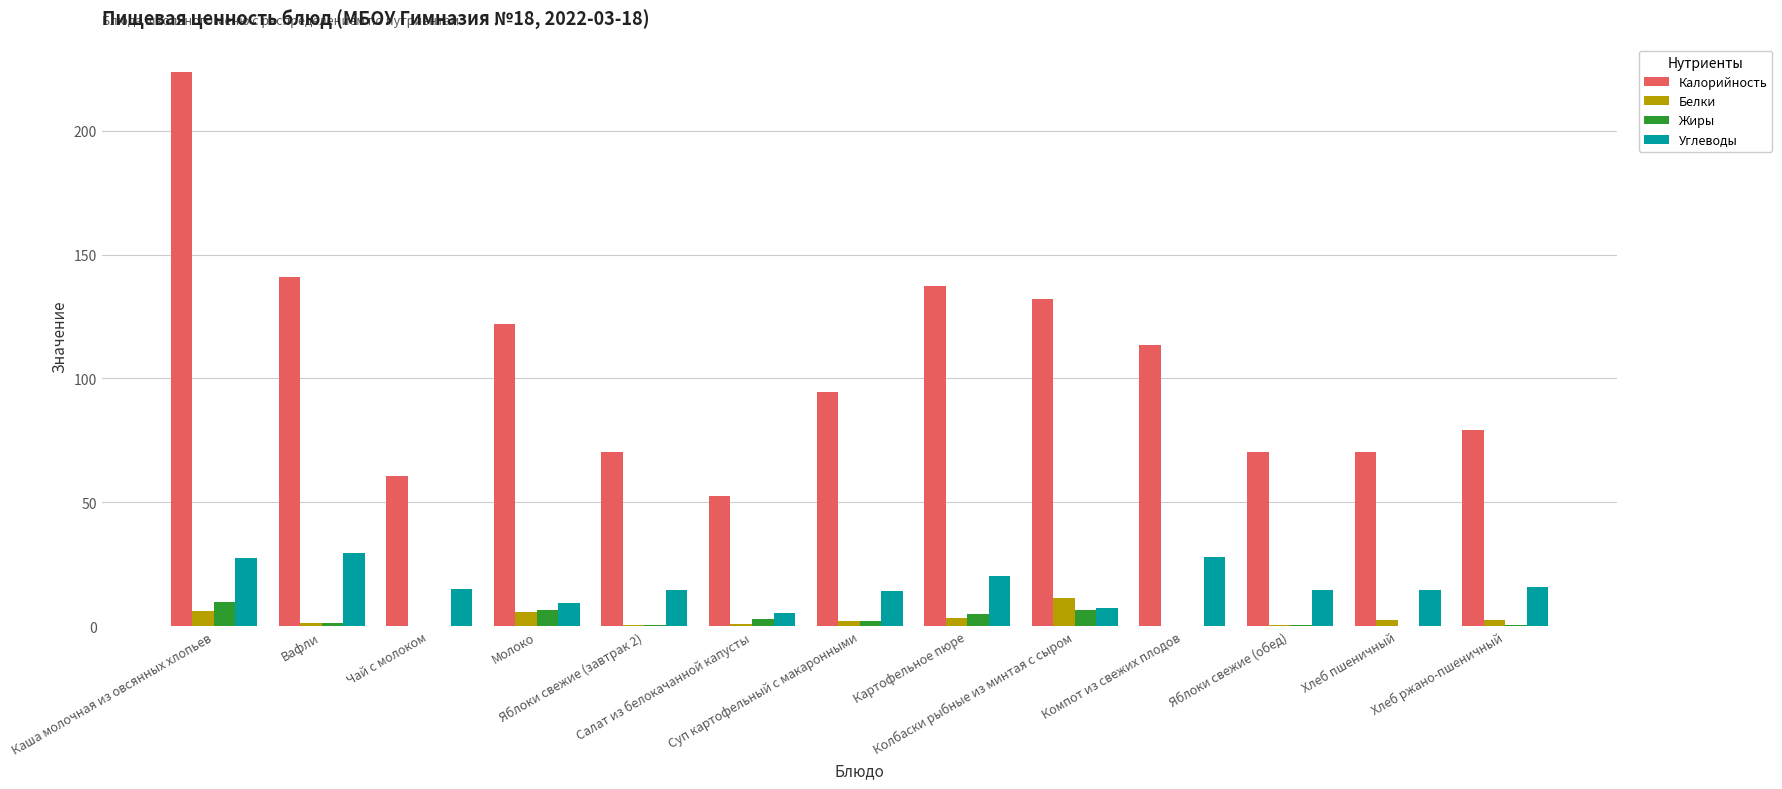

Is it true that Калорийность equals 52.5 at Салат из белокачанной капусты?

True